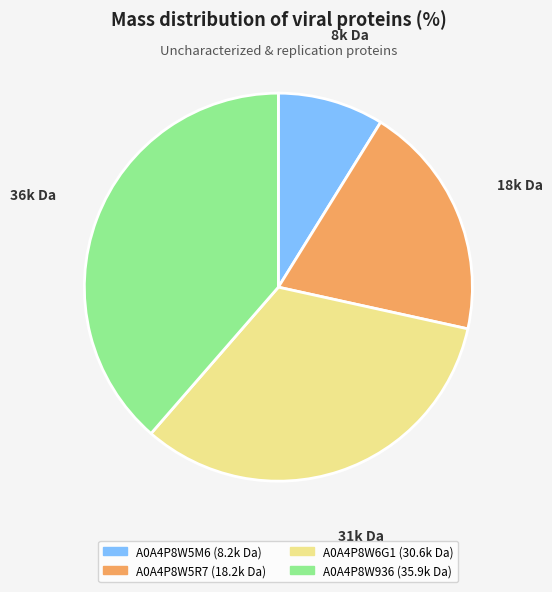

The A0A4P8W6G1 slice represents 42% of the pie. True or false?

False